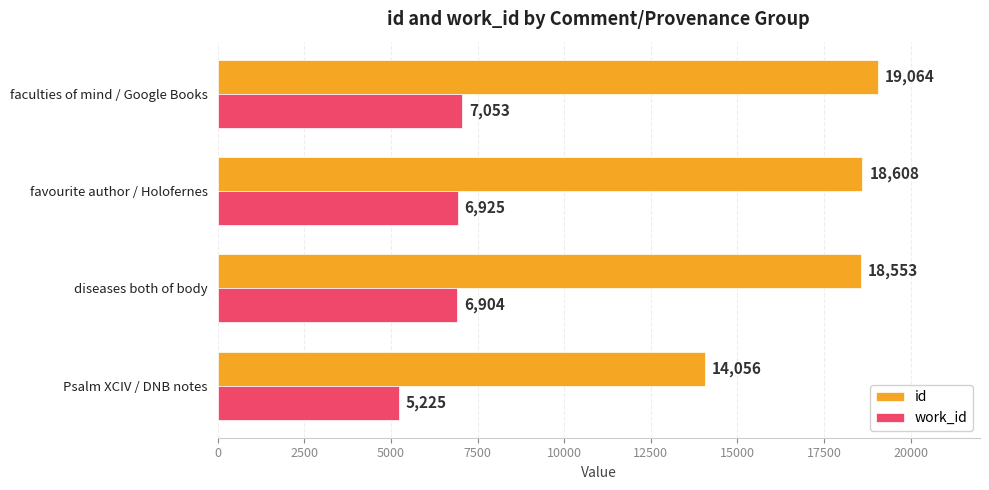

What is the average value of the id series?

17570